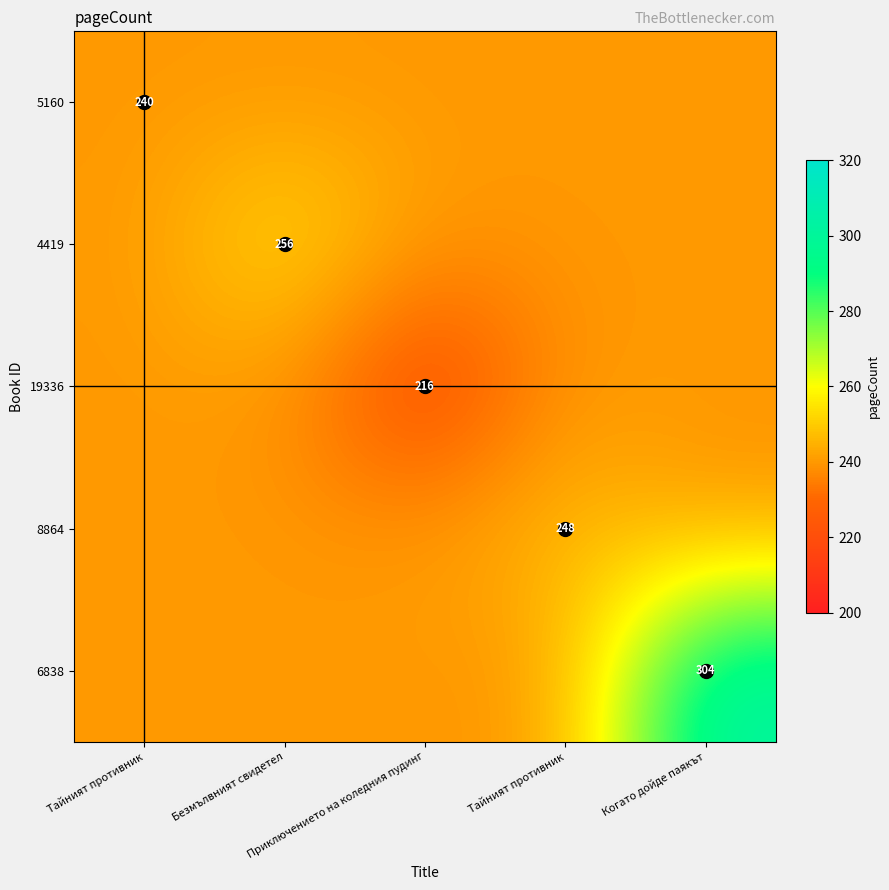

True or false: 4419 has a value of 240 at Когато дойде паякът.

True